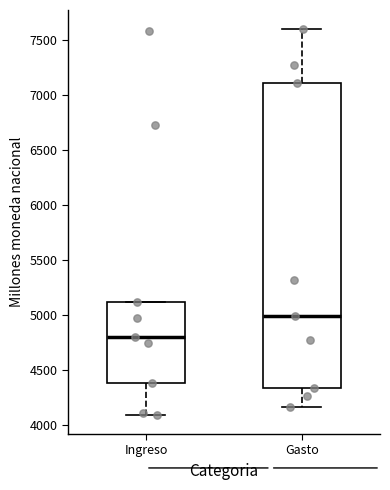

Reading left to right, read every box against the y-axis: the position of its median line, the range the box covers, and the ends of its whiskers. The values are not printed on the chart, so give them approximately, as read against the axis.

Ingreso: median 4800, box 4400 to 5100, whiskers 4100 to 5100
Gasto: median 5000, box 4350 to 7100, whiskers 4150 to 7600